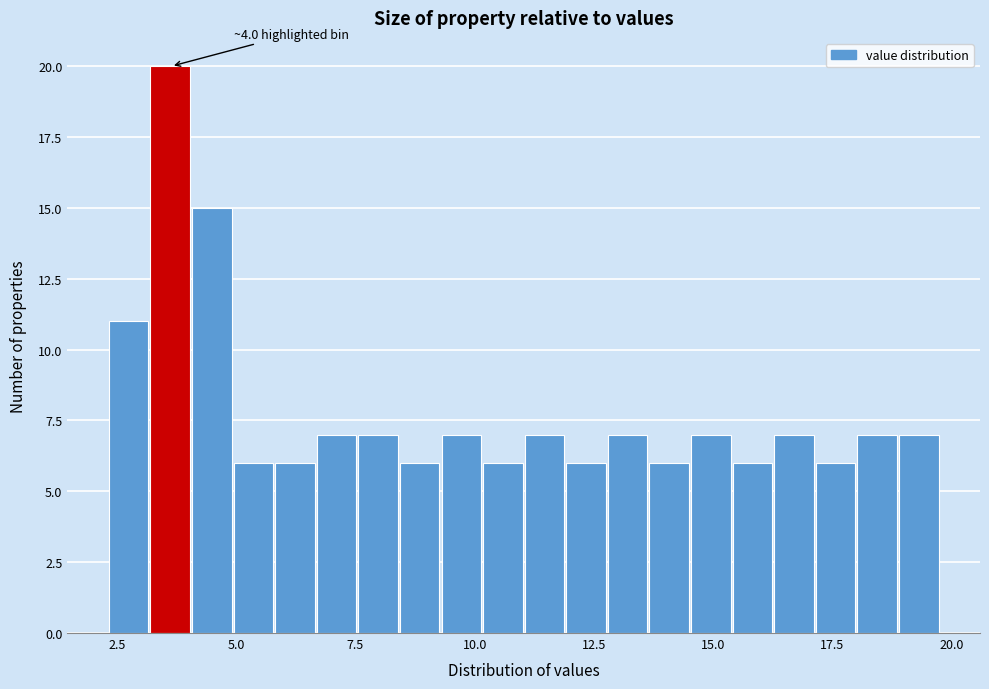

Around what value on the x-axis is the tallest bar? Give the approximate position of its centre, as read against the axis.

3.5